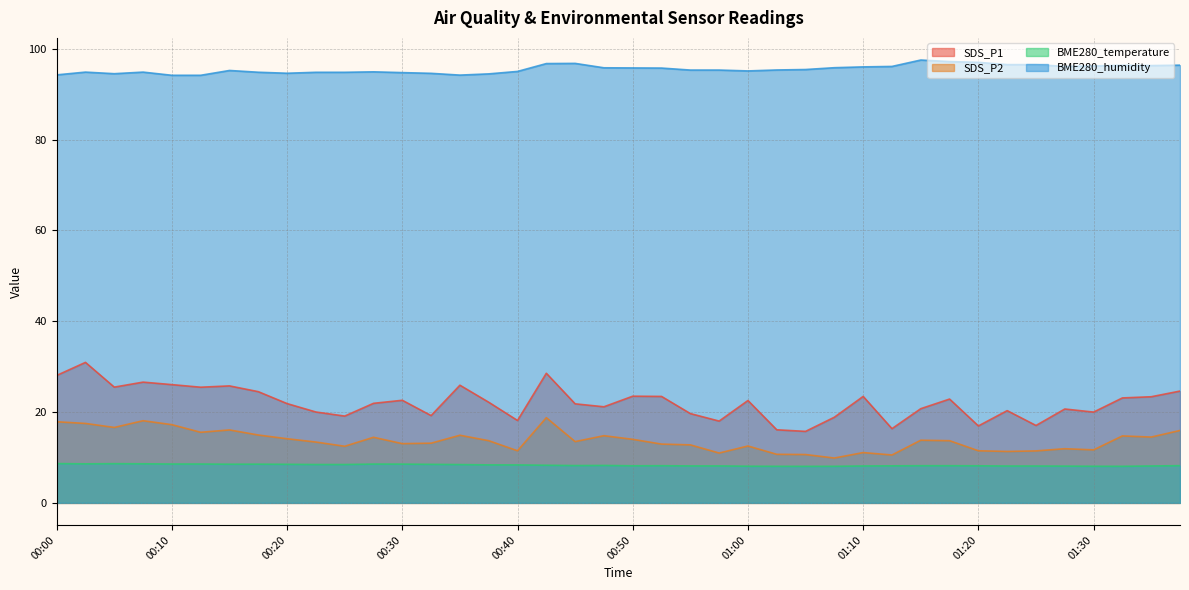

True or false: SDS_P1 has a value of 34.2 at 01:18.

False